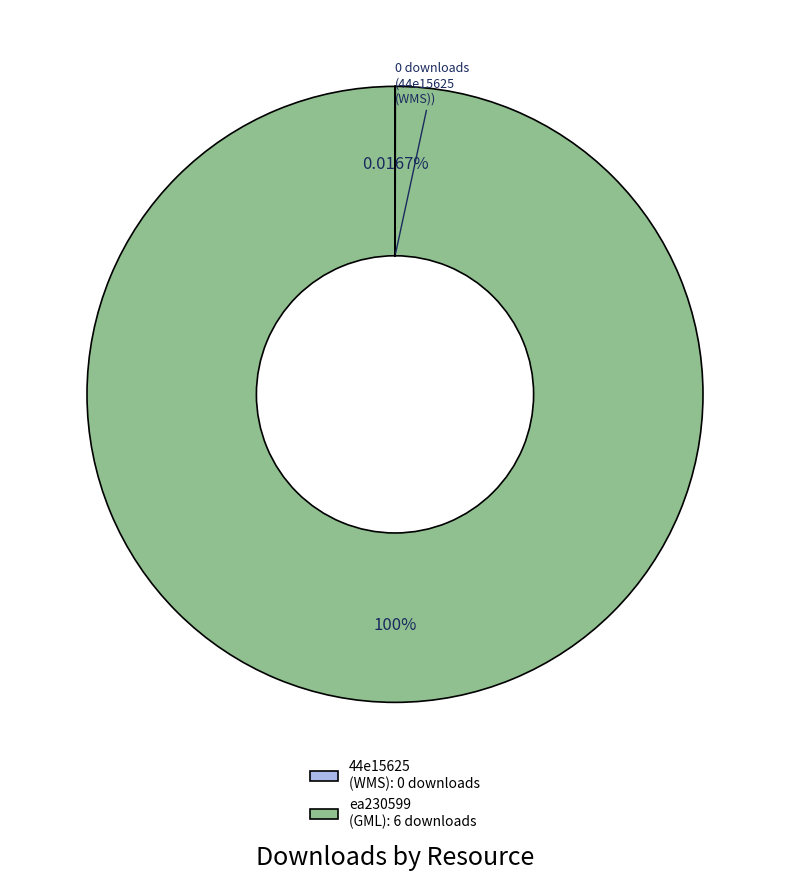

Which category accounts for the majority?

ea230599 (GML): 6 downloads